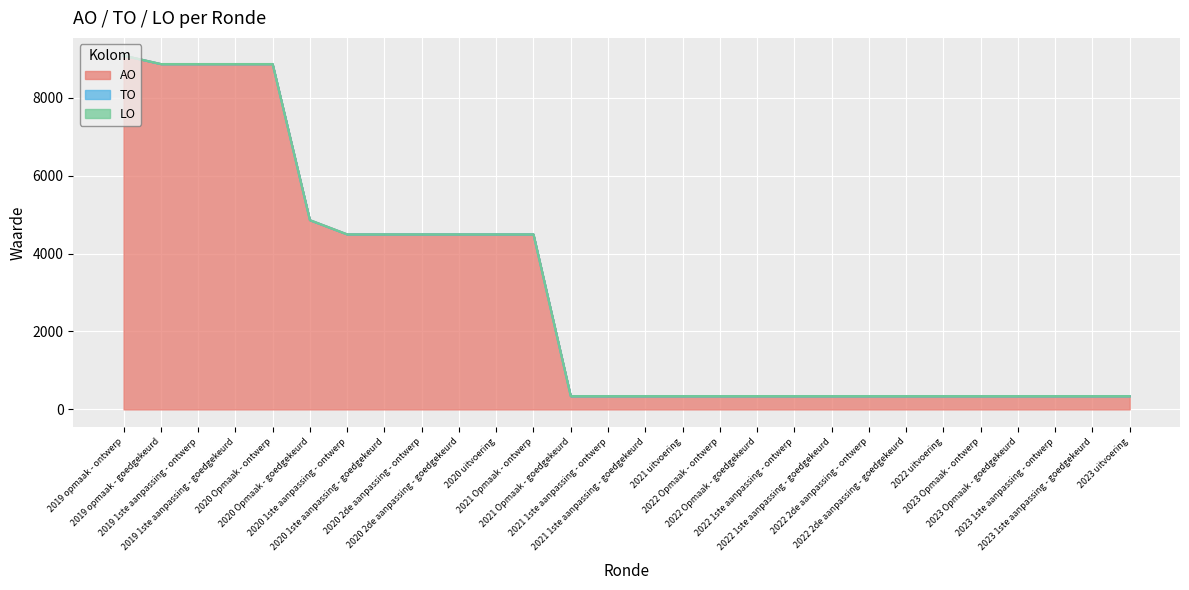

What is the label of the 4th point from the left?

2019 1ste aanpassing - goedgekeurd